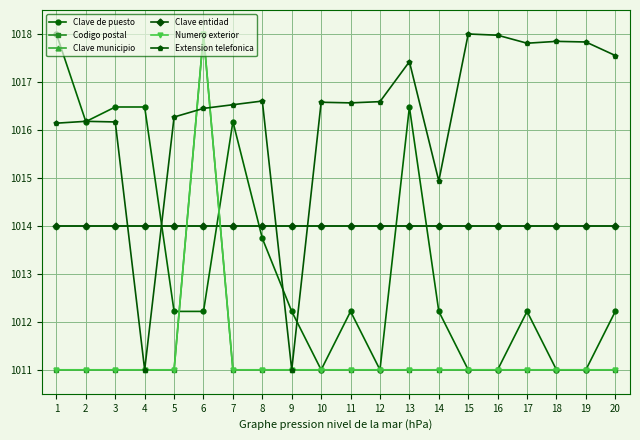

At which category does Numero exterior reach its first local peak?

6